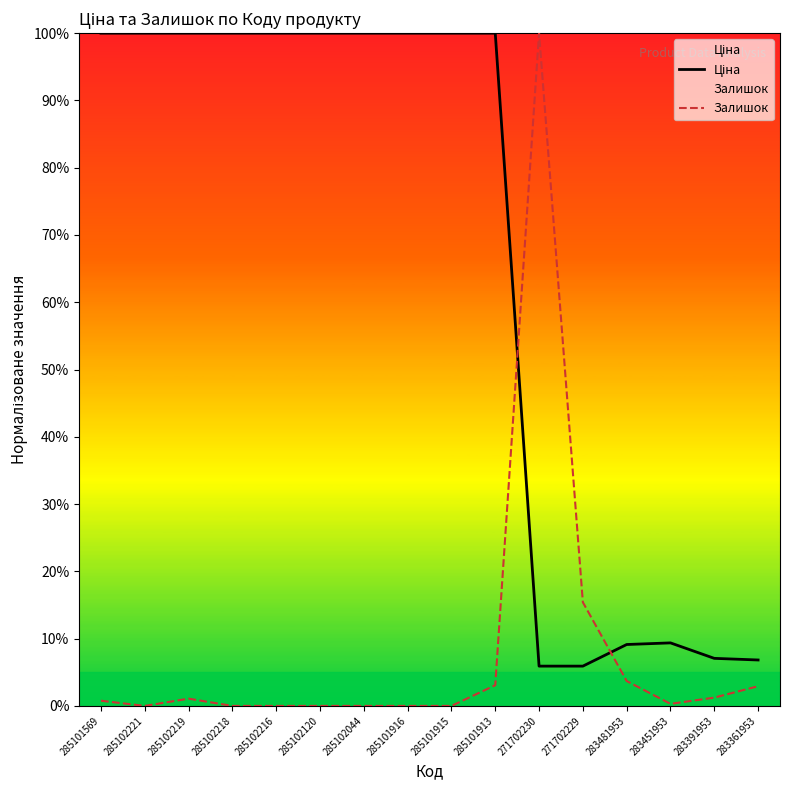

What is the total value across all series at 283451953?

0.1